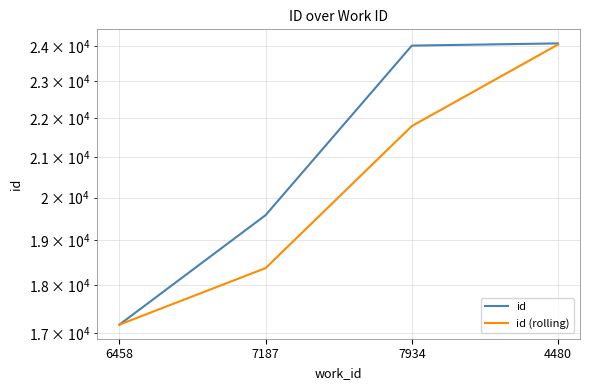

Reading left to right, what are all the values shown in this chart?

id: 17169	19583	24007	24071
id (rolling): 17169	18376	21795	24039